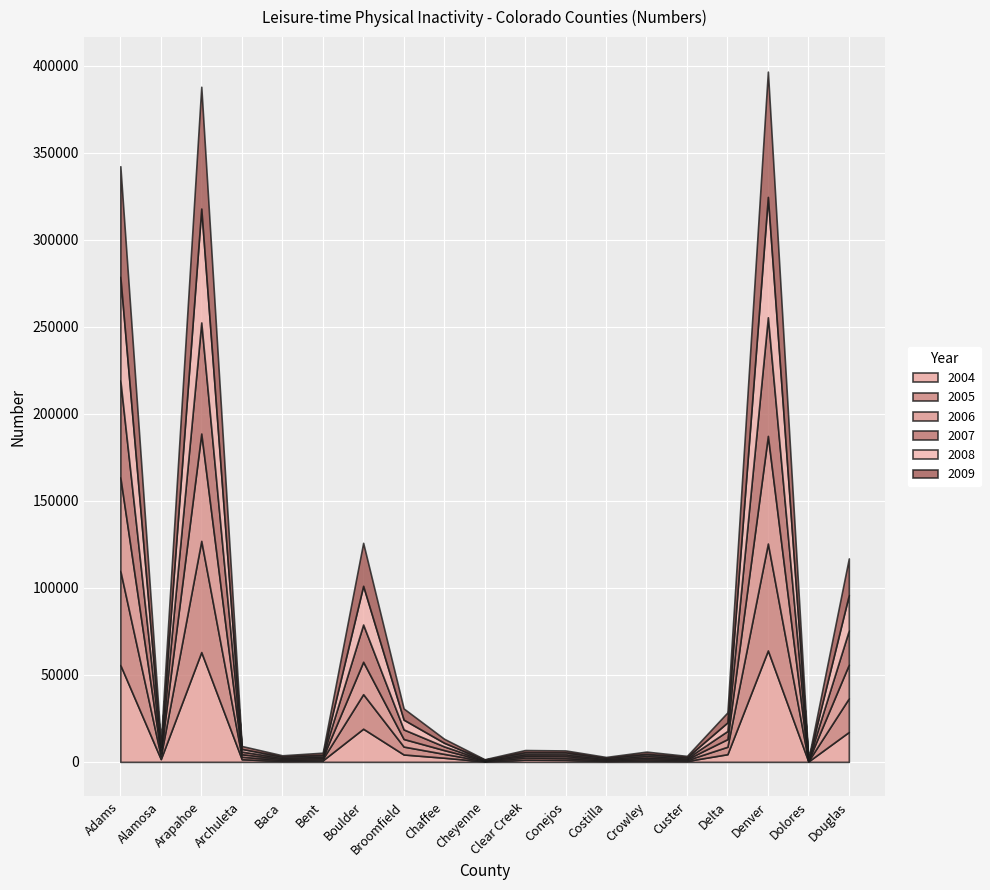

True or false: 2006 has a value of 4382.0 at Delta.

True